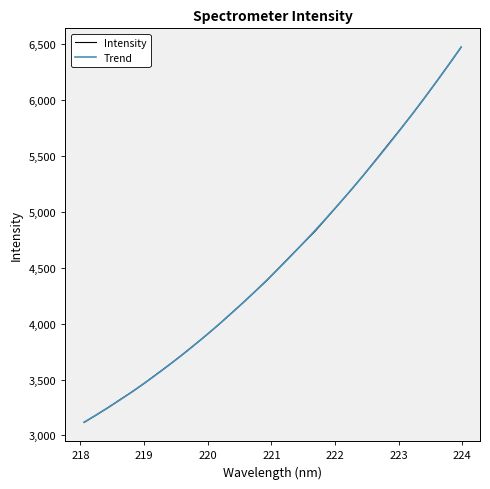

What is the sum of the values at 218.442 and 222.263?

8454.4